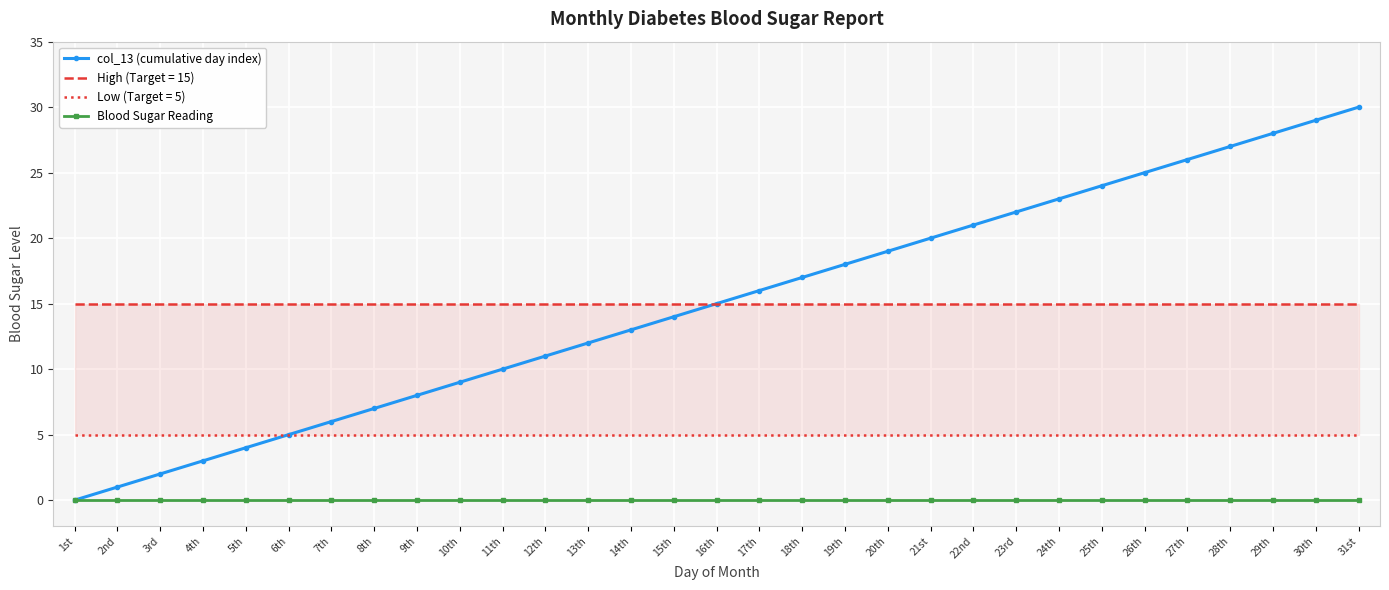

Which category has the highest value across all series?

31st